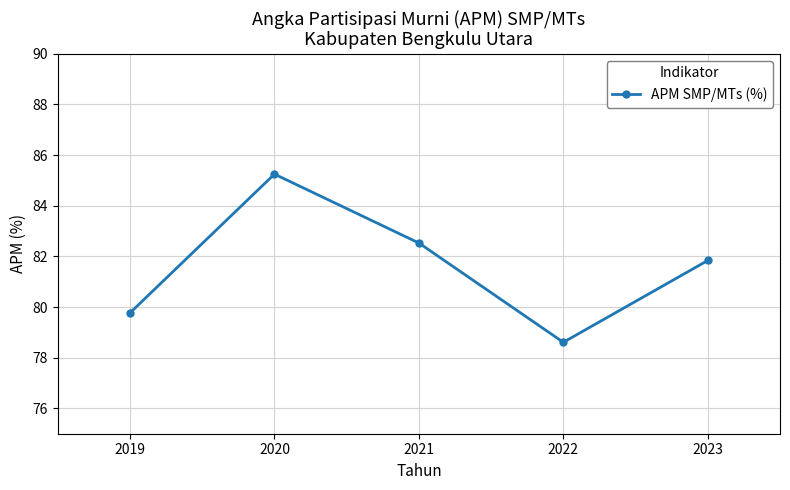

What value does the data have at 2021?

82.5